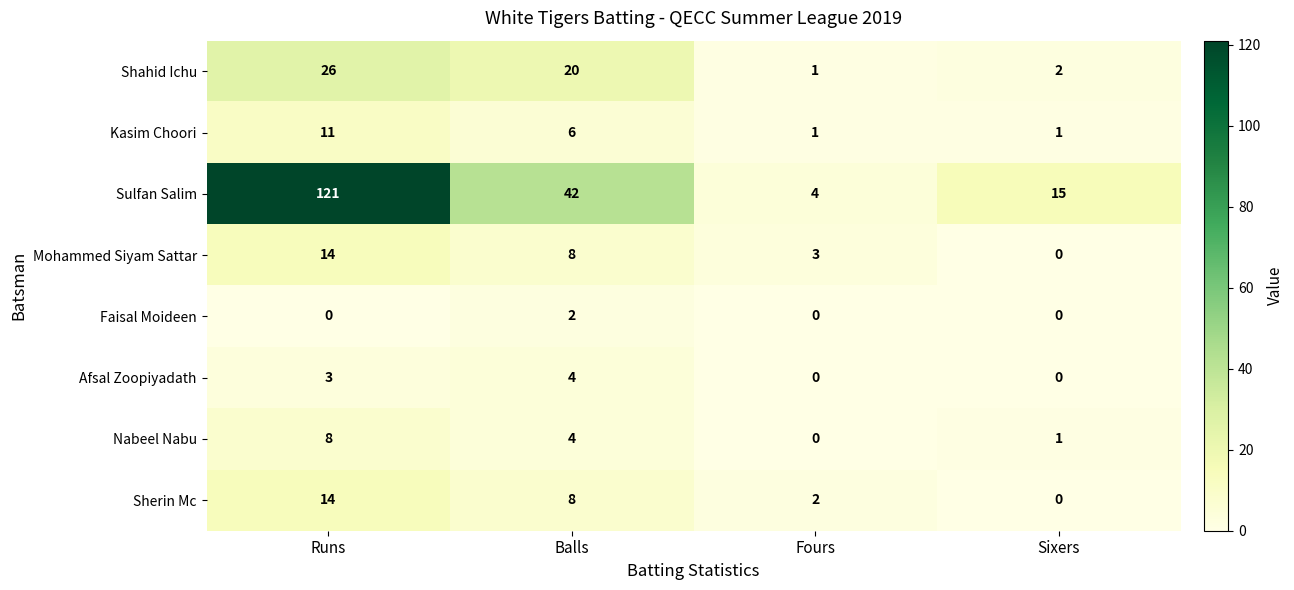

What is the greatest value displayed?

121